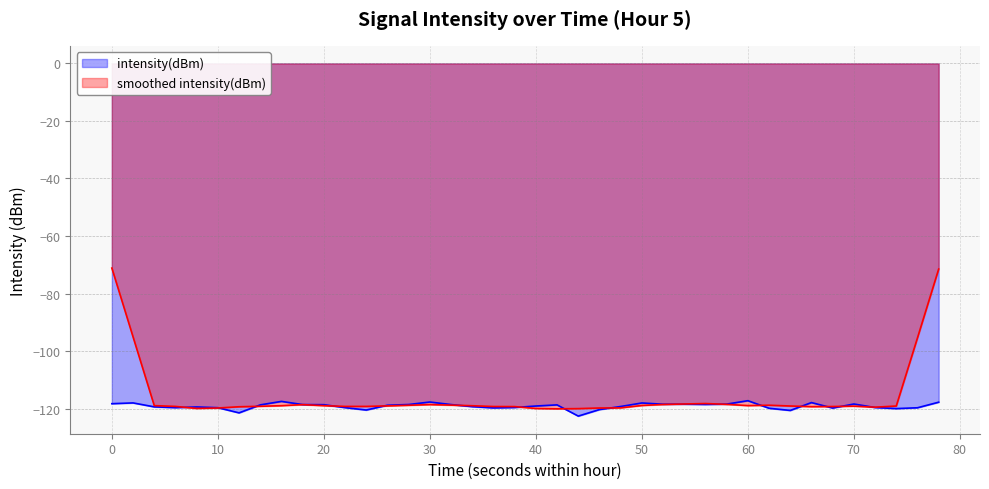

How many values exceed -118?

5